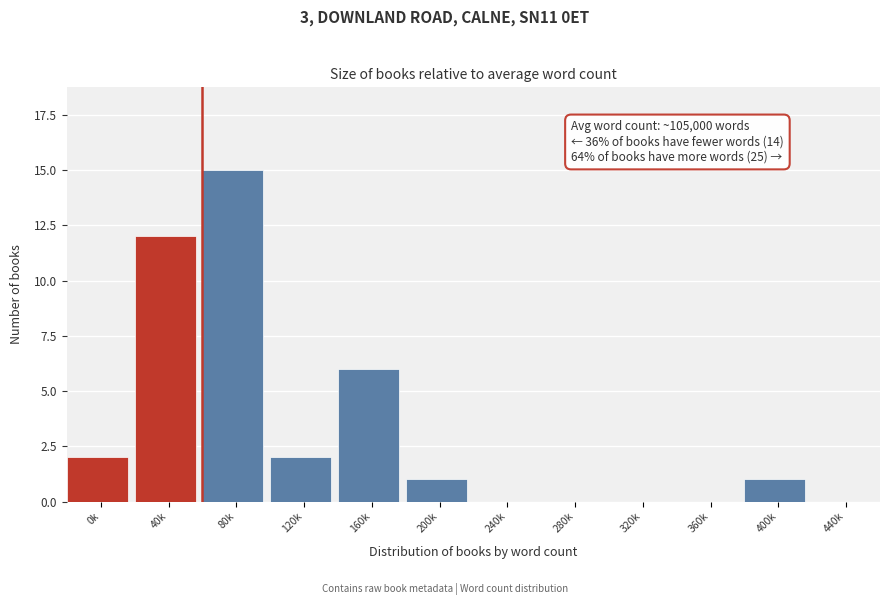

Reading left to right, what are all the values shown in this chart?

0k=2	40k=12	80k=15	120k=2	160k=6	200k=1	240k=0	280k=0	320k=0	360k=0	400k=1	440k=0